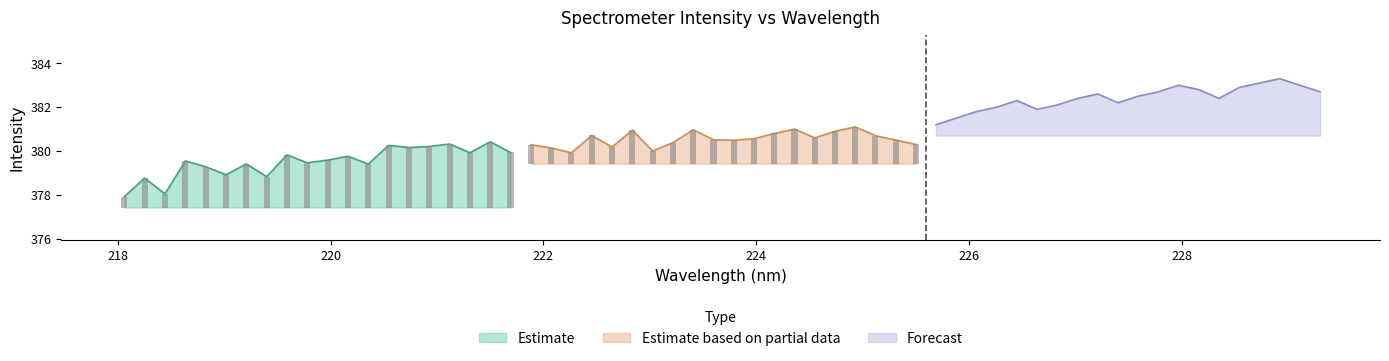

At how many categories does at least one series exceed 380?

20